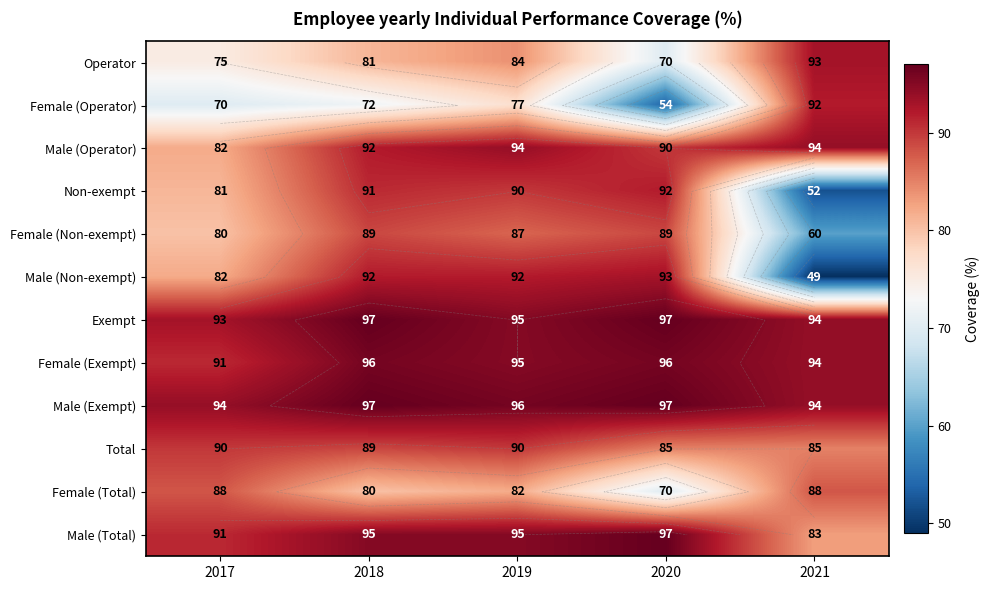

At which label is Male (Exempt) closest to 95?

2017